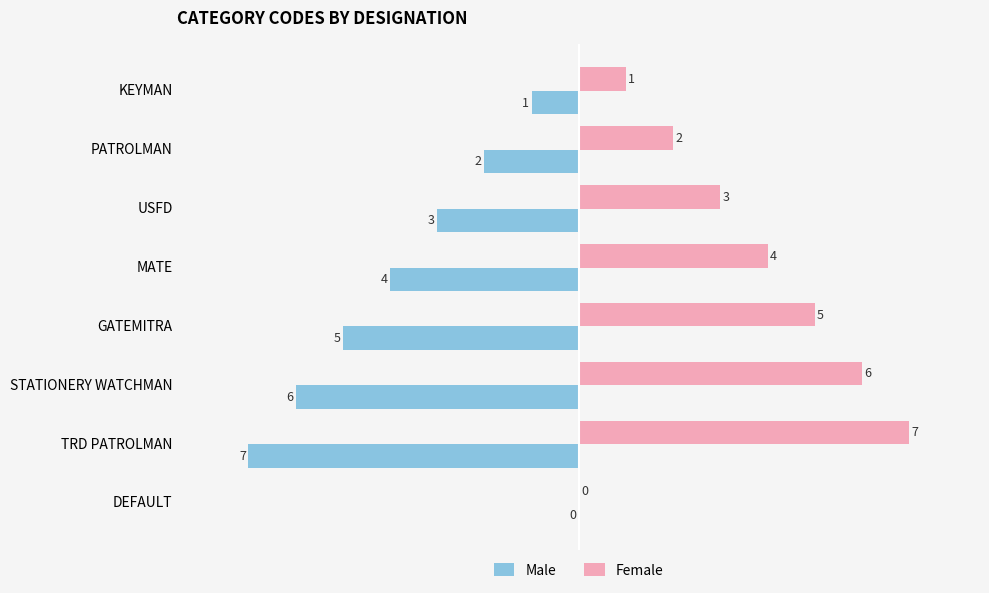

How many data points does each series have?

8